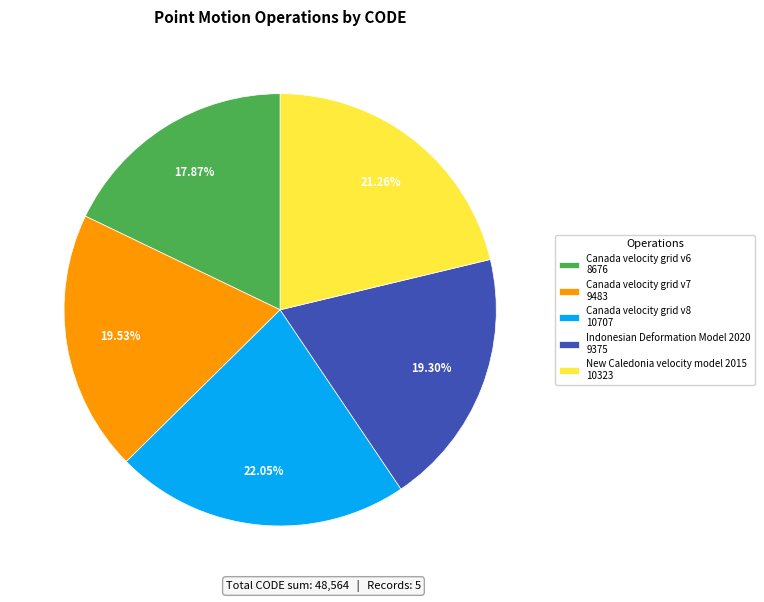

Is there a majority slice in this chart?

No